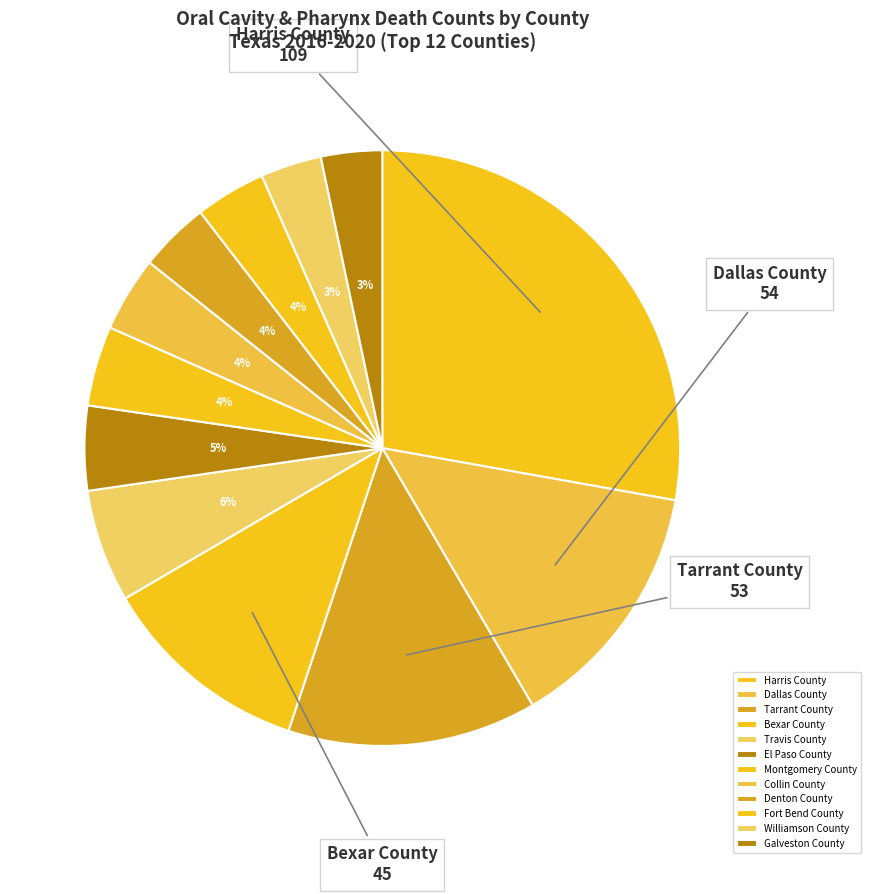

What is the change in value from Bexar County to El Paso County?

-27